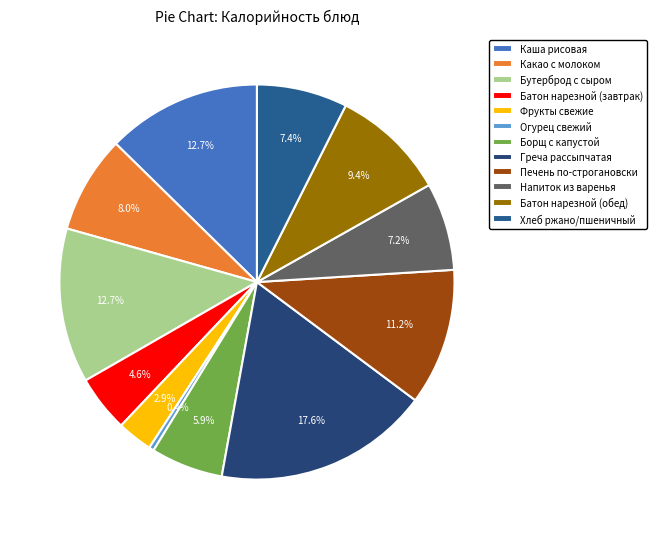

Approximately how many times larger is the value at Напиток из варенья compared to Фрукты свежие?

2.5